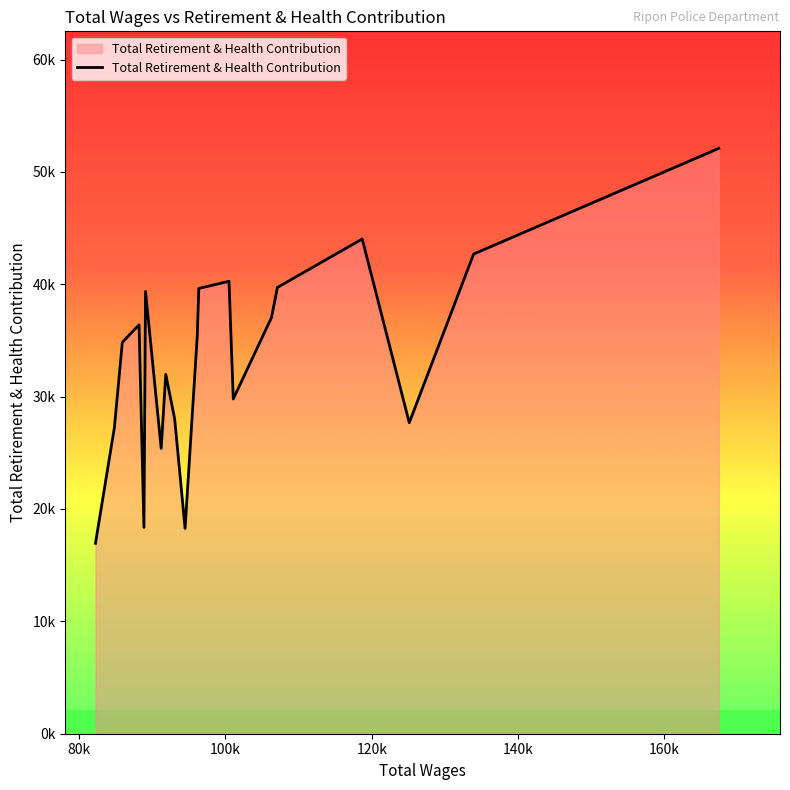

Is this an area chart (filled region under the line)?

Yes